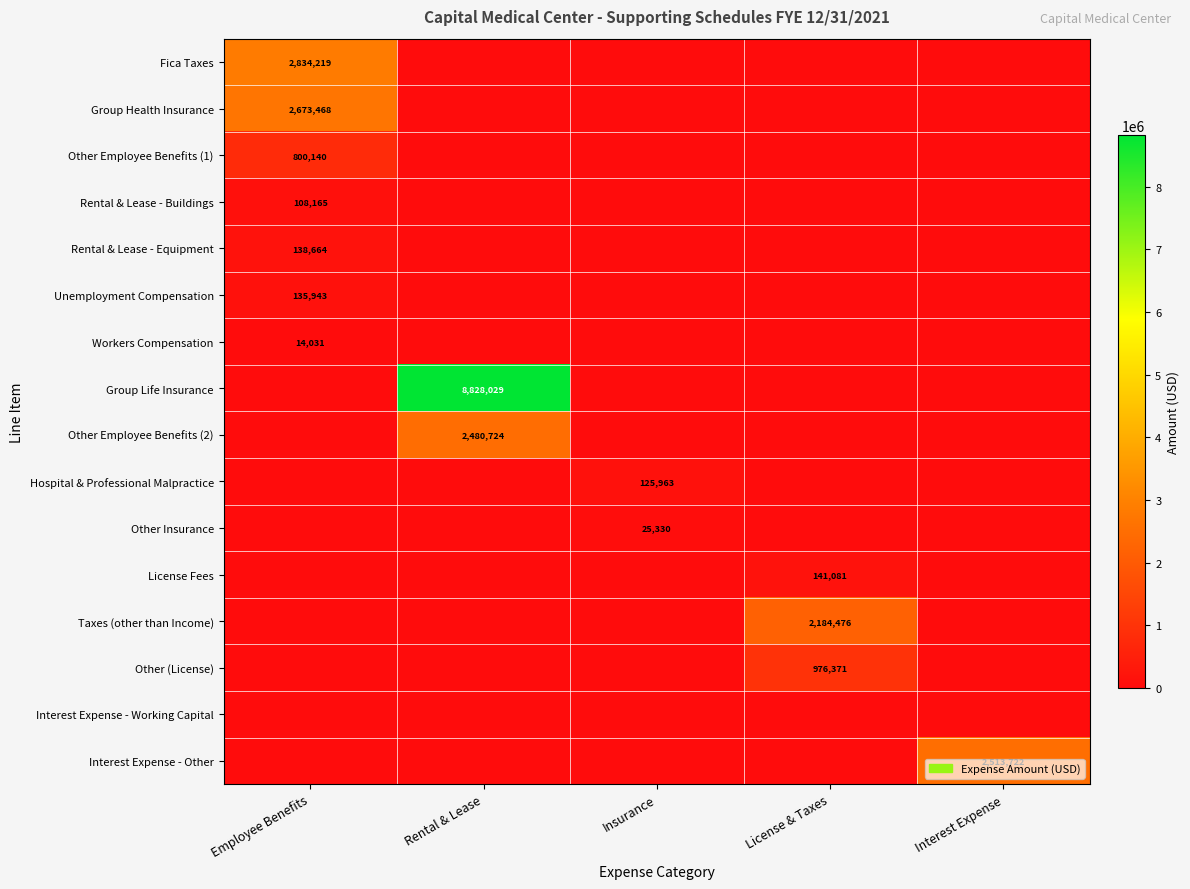

Is it true that Other Employee Benefits (2) equals 3517114 at Rental & Lease?

False